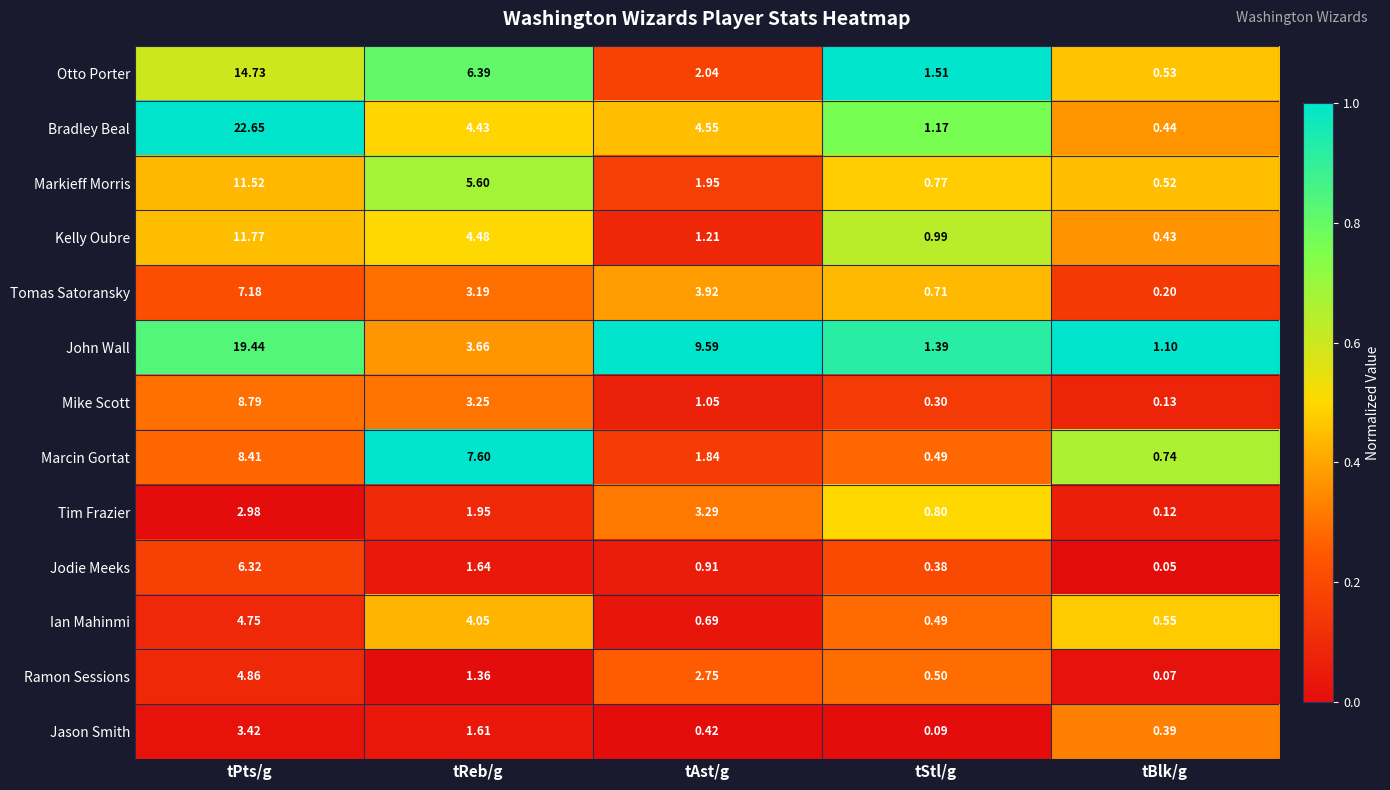

Between tAst/g and tStl/g, which series saw the biggest shift?

John Wall